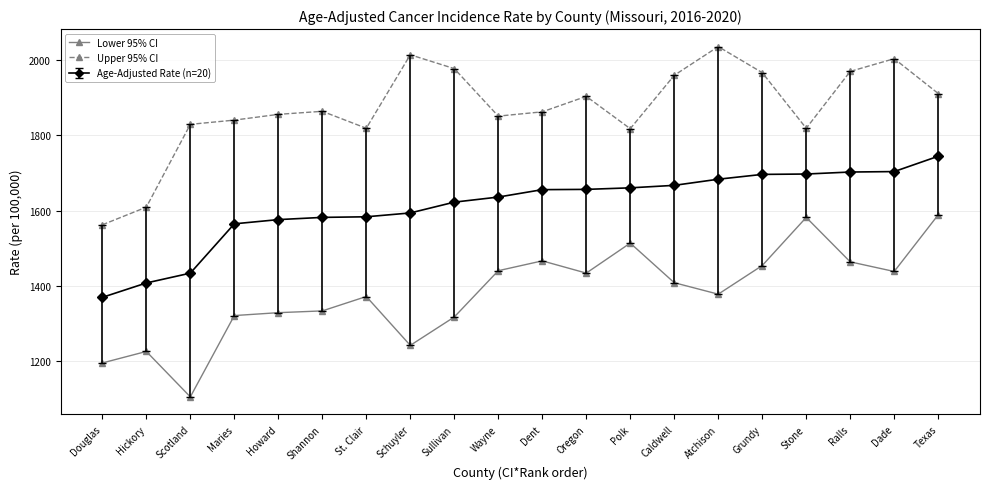

True or false: Lower 95% CI has more than 1 interior local peaks.

True